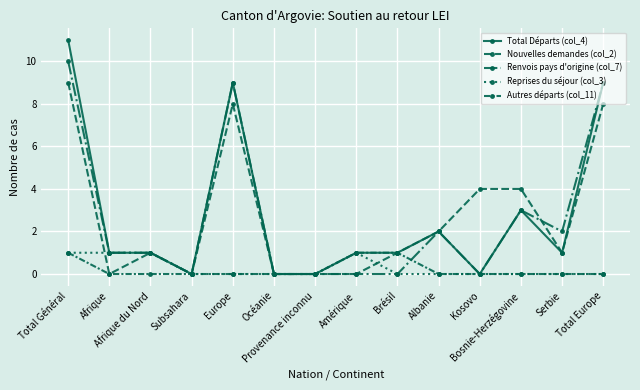

At how many categories does at least one series exceed 7?

3